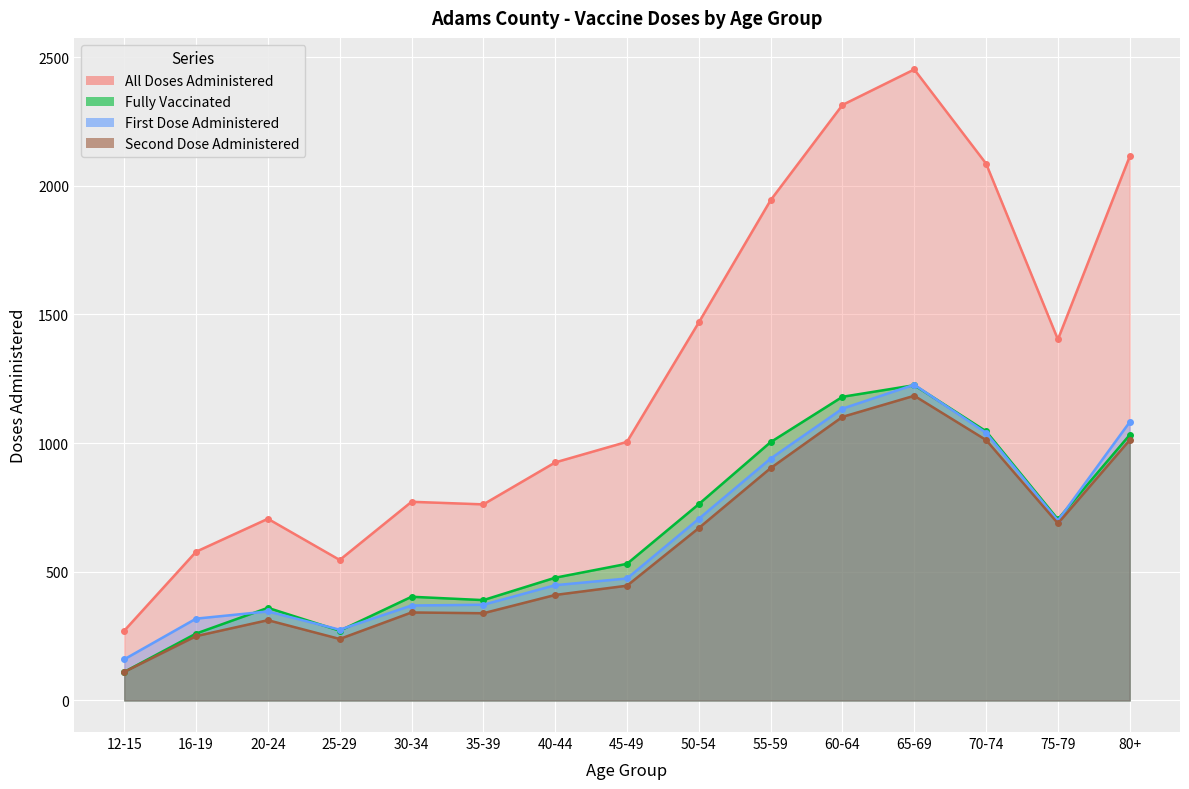

Reading right to left, extract all data points from this chart.

all_doses_administered: 80+=2114	75-79=1403	70-74=2086	65-69=2452	60-64=2314	55-59=1944	50-54=1469	45-49=1005	40-44=925	35-39=762	30-34=772	25-29=546	20-24=706	16-19=578	12-15=271
fully_vaccinated: 80+=1032	75-79=704	70-74=1046	65-69=1225	60-64=1180	55-59=1004	50-54=763	45-49=531	40-44=477	35-39=390	30-34=403	25-29=271	20-24=360	16-19=260	12-15=111
first_dose_administered: 80+=1082	75-79=699	70-74=1040	65-69=1227	60-64=1134	55-59=940	50-54=706	45-49=474	40-44=448	35-39=372	30-34=369	25-29=275	20-24=346	16-19=318	12-15=160
second_dose_administered: 80+=1012	75-79=688	70-74=1012	65-69=1184	60-64=1102	55-59=903	50-54=670	45-49=446	40-44=410	35-39=339	30-34=342	25-29=239	20-24=312	16-19=250	12-15=111